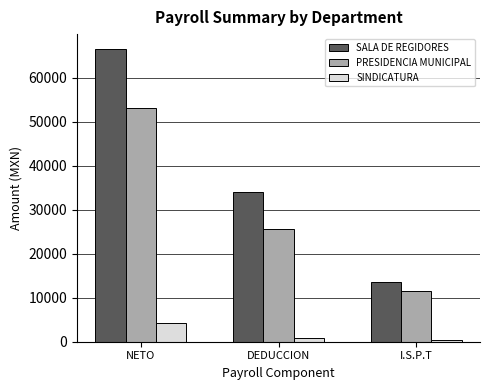

How many bars are there in each group?

3